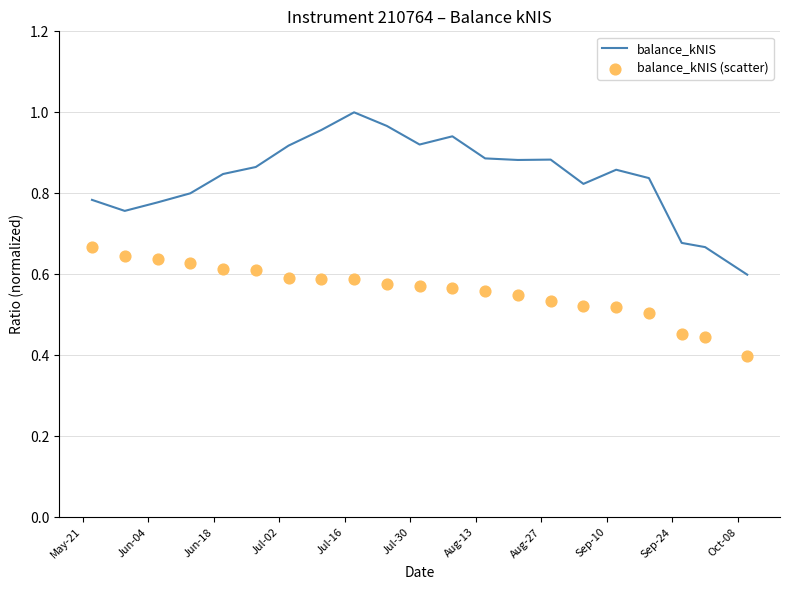

What are all the series names shown in the legend?

balance_kNIS, balance_kNIS (scatter)